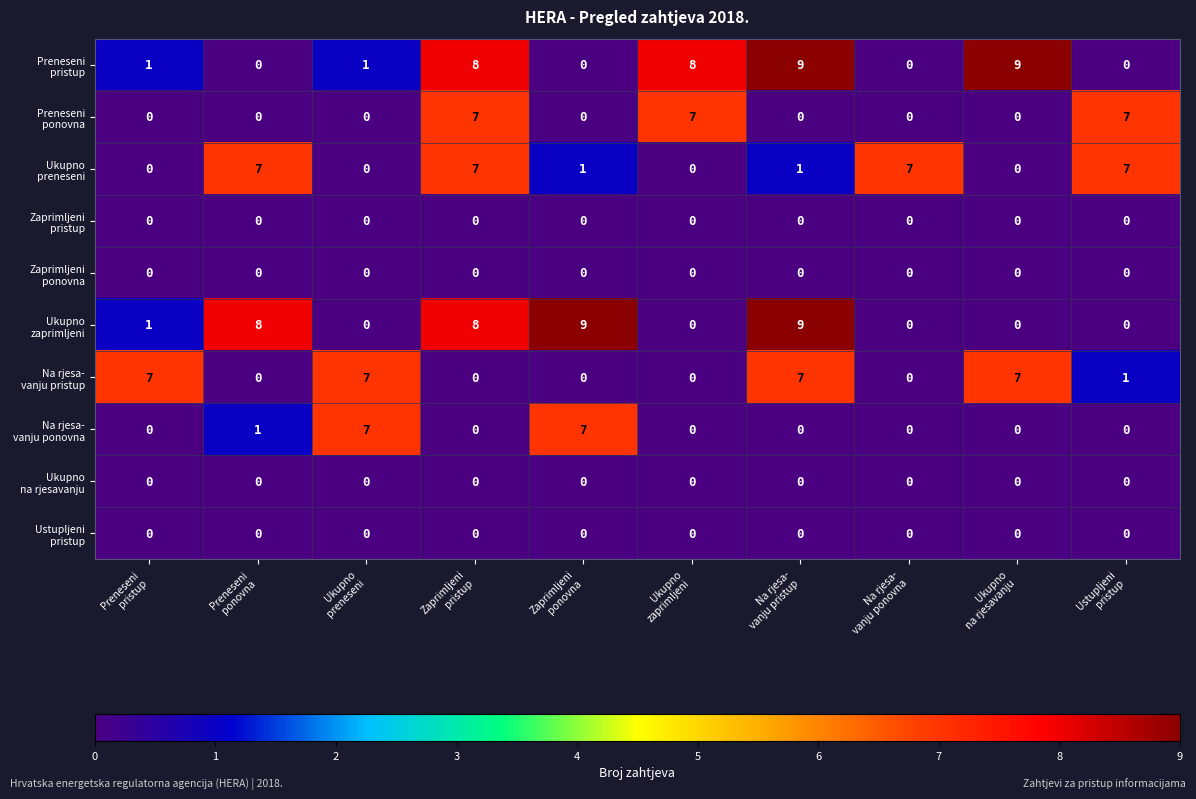

At how many categories does at least one series exceed 0?

10